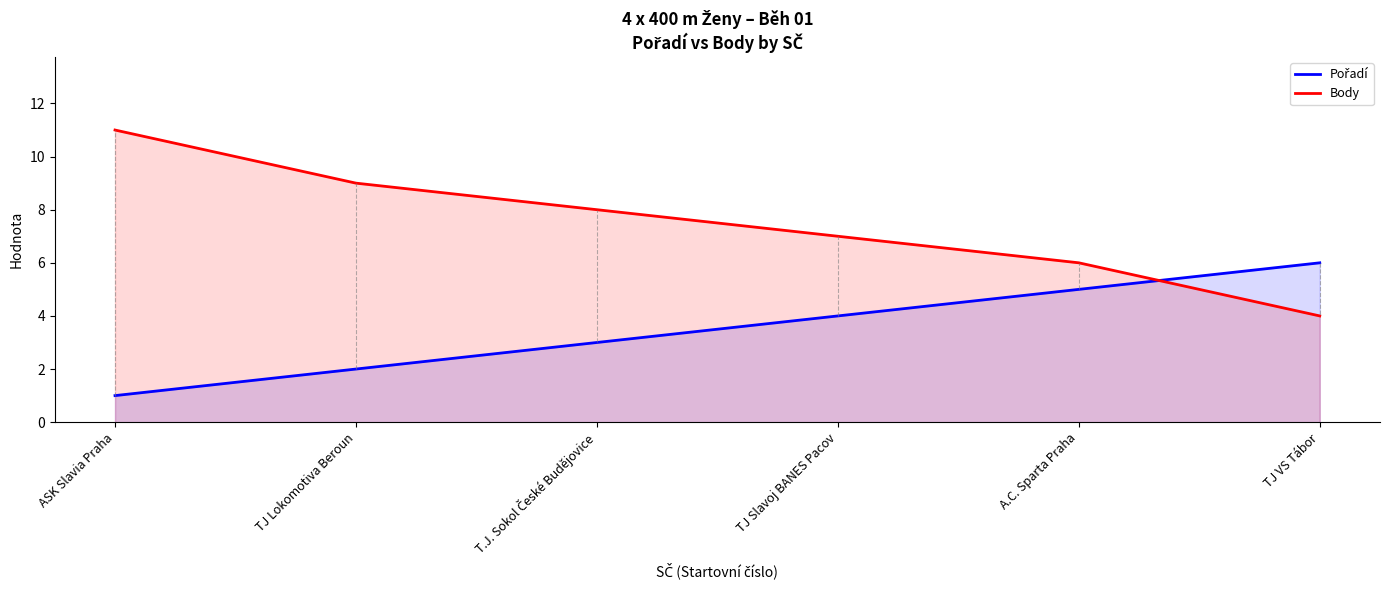

At how many categories does at least one series exceed 3?

6